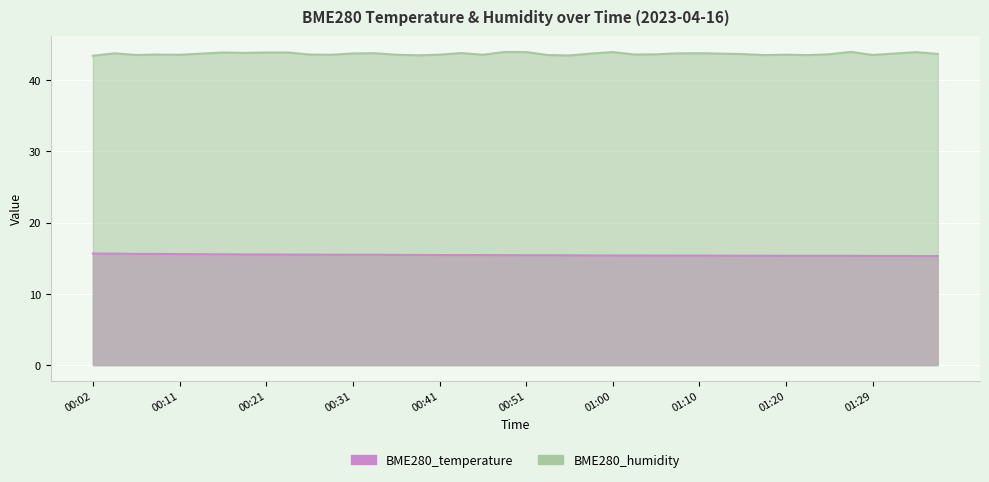

At how many categories does at least one series exceed 33?

40